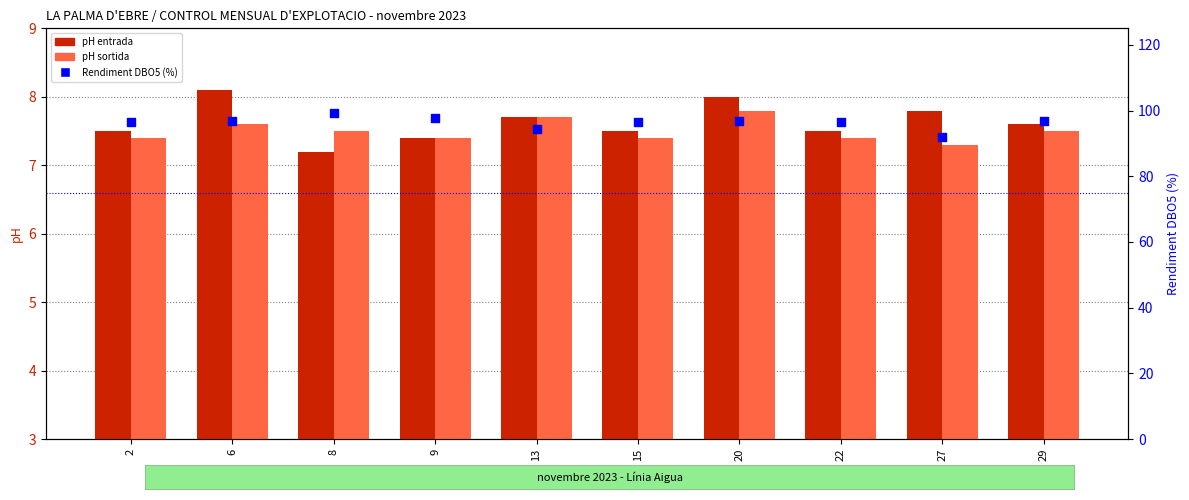

What is the total value across all series at 29?

111.8